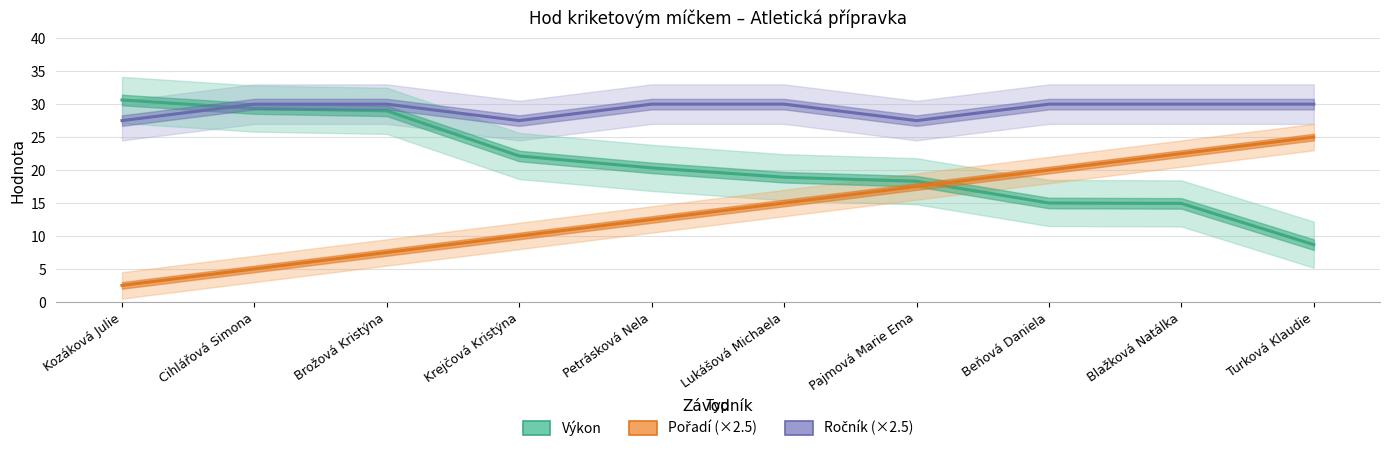

What position from the left is Cihlářová Simona?

2